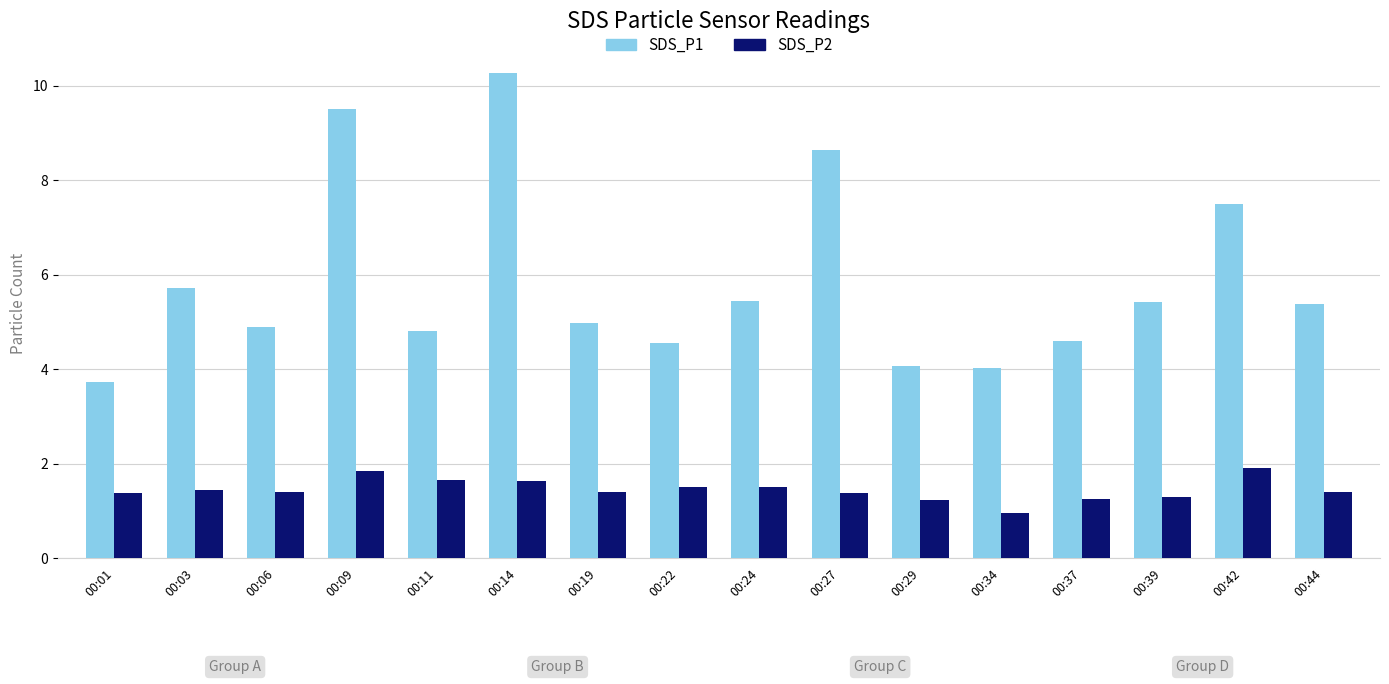

At which label is SDS_P1 closest to 6?

00:03